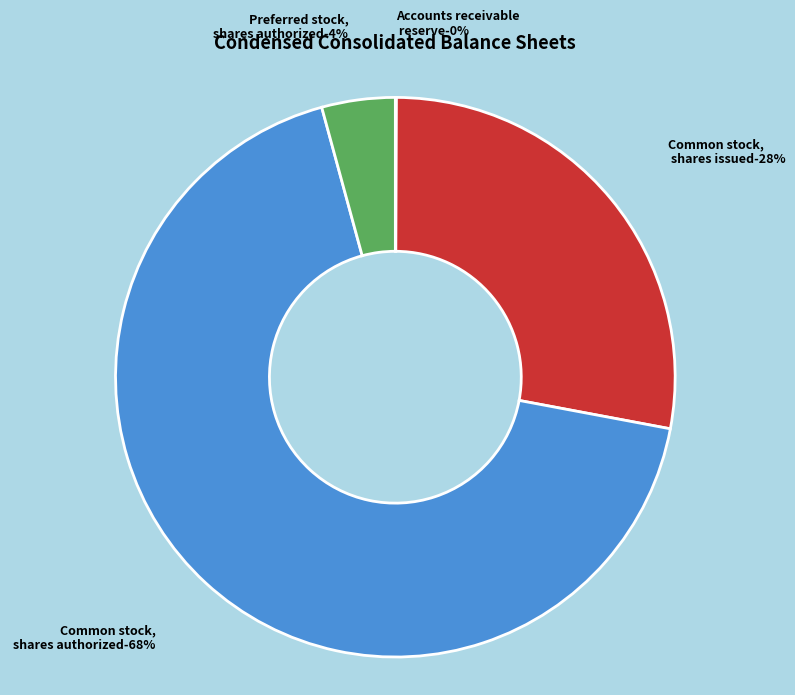

How many segments does this pie chart have?

4